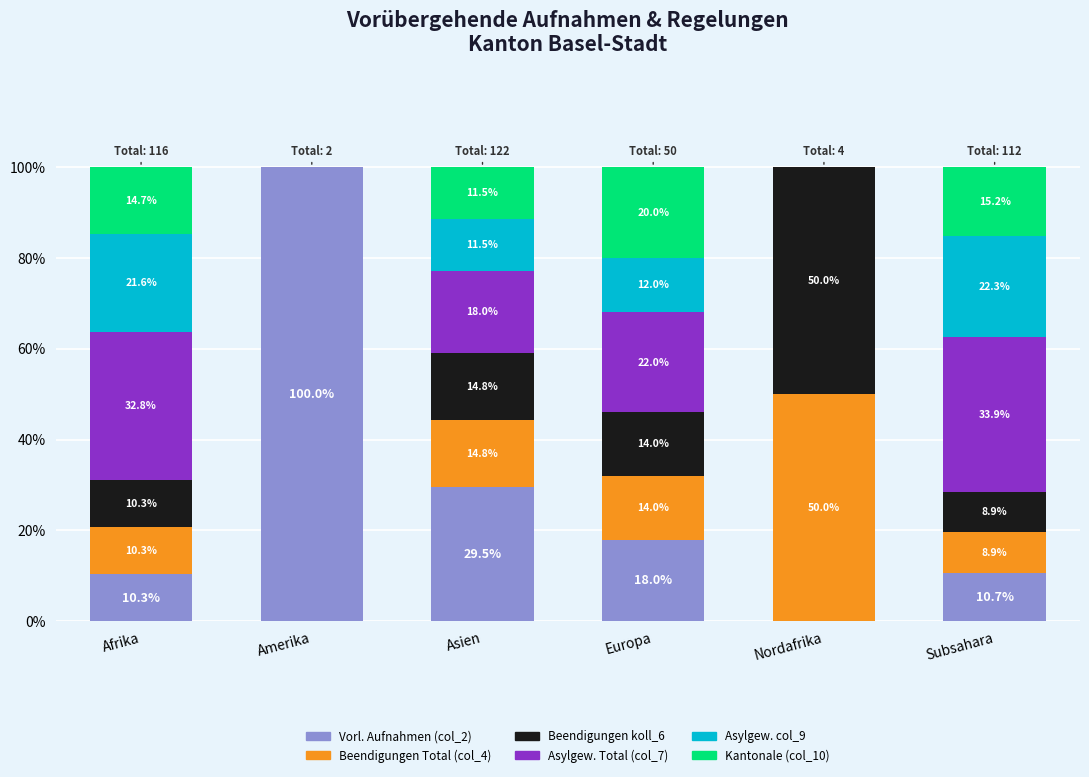

What is the sum of the Vorl. Aufnahmen (col_2) values at Amerika and Europa?

118.0